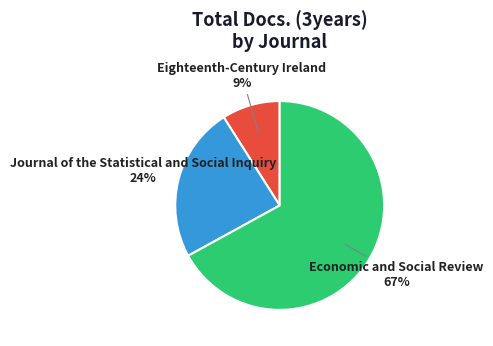

Rank the categories by value from highest to lowest.

Economic and Social Review, Journal of the Statistical and Social Inquiry, Eighteenth-Century Ireland